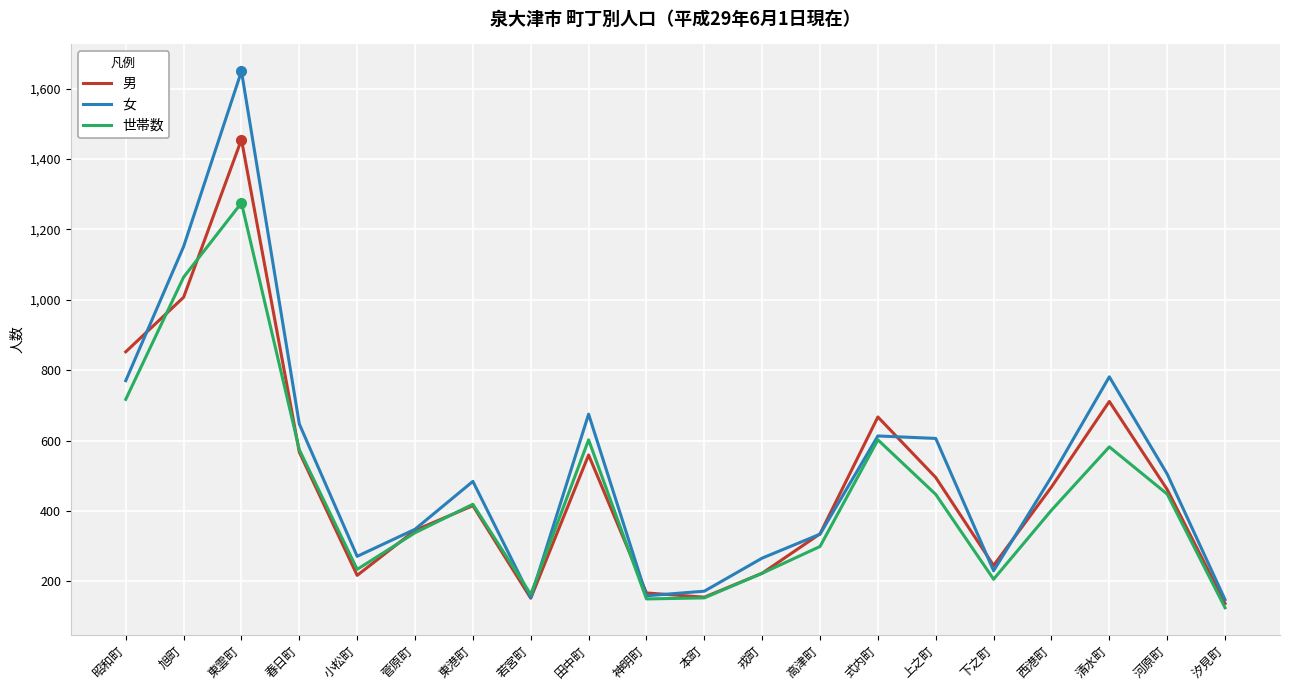

At 小松町, list the series in order from smallest to largest.

男, 世帯数, 女